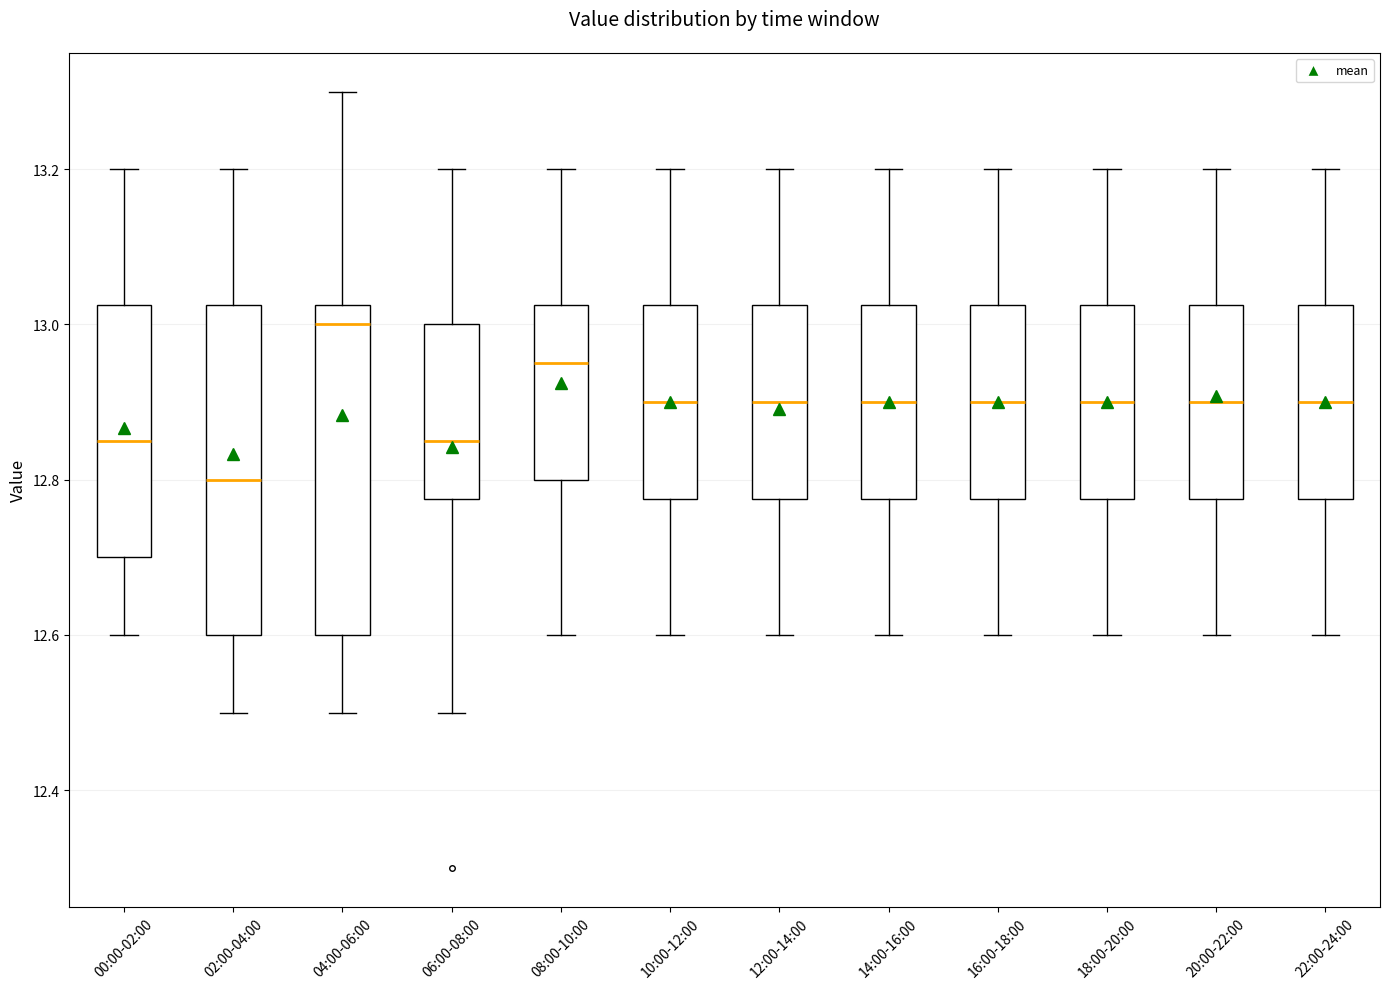

Reading left to right, transcribe this box plot: for each box, give where its median line is, the range the box spans, and where its two whiskers end, as read against the y-axis. The values are not printed on the chart, so give them approximately, as read against the axis.

00:00-02:00: median 12.86, box 12.70 to 13.02, whiskers 12.60 to 13.20
02:00-04:00: median 12.80, box 12.60 to 13.02, whiskers 12.50 to 13.20
04:00-06:00: median 13.00, box 12.60 to 13.02, whiskers 12.50 to 13.30
06:00-08:00: median 12.86, box 12.78 to 13.00, whiskers 12.50 to 13.20
08:00-10:00: median 12.96, box 12.80 to 13.02, whiskers 12.60 to 13.20
10:00-12:00: median 12.90, box 12.78 to 13.02, whiskers 12.60 to 13.20
12:00-14:00: median 12.90, box 12.78 to 13.02, whiskers 12.60 to 13.20
14:00-16:00: median 12.90, box 12.78 to 13.02, whiskers 12.60 to 13.20
16:00-18:00: median 12.90, box 12.78 to 13.02, whiskers 12.60 to 13.20
18:00-20:00: median 12.90, box 12.78 to 13.02, whiskers 12.60 to 13.20
20:00-22:00: median 12.90, box 12.78 to 13.02, whiskers 12.60 to 13.20
22:00-24:00: median 12.90, box 12.78 to 13.02, whiskers 12.60 to 13.20